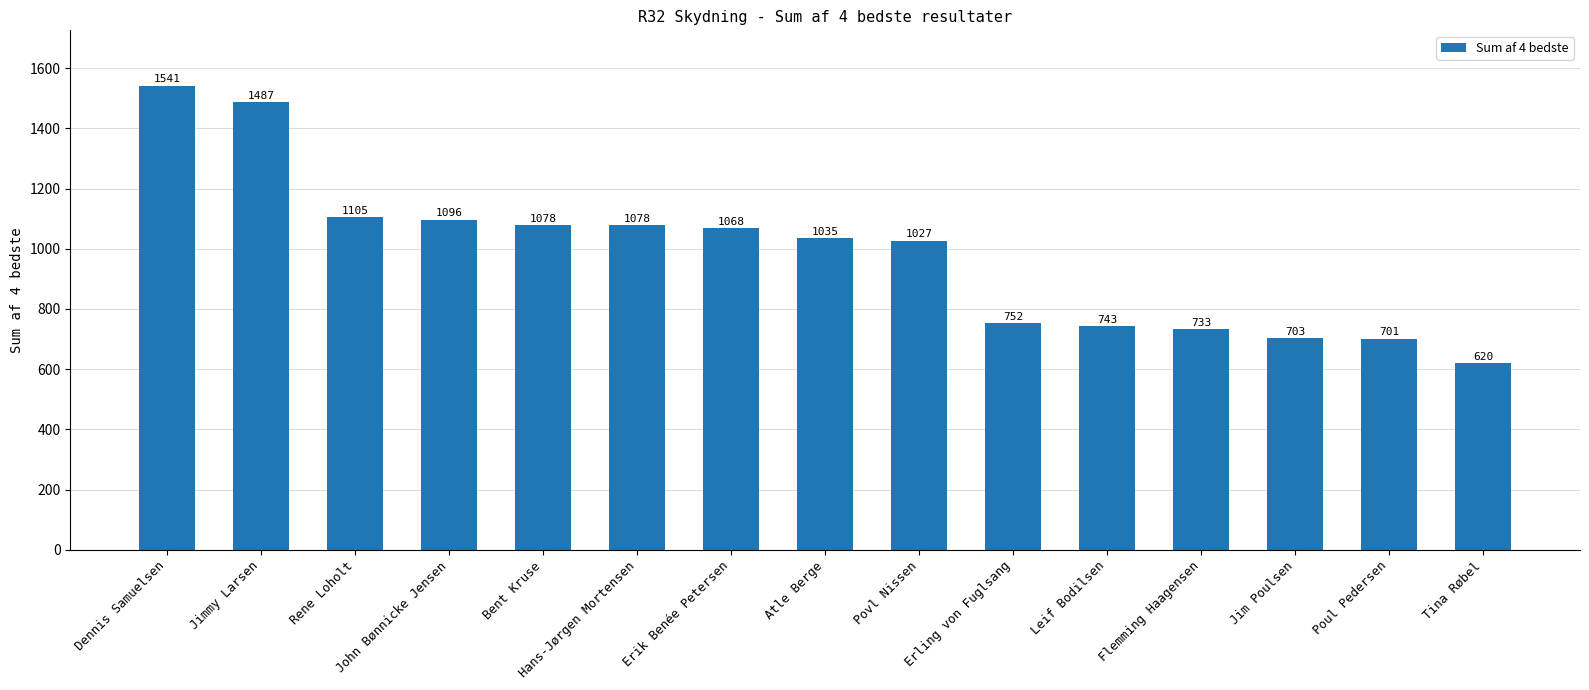

What is the label of the 14th bar from the right?

Jimmy Larsen